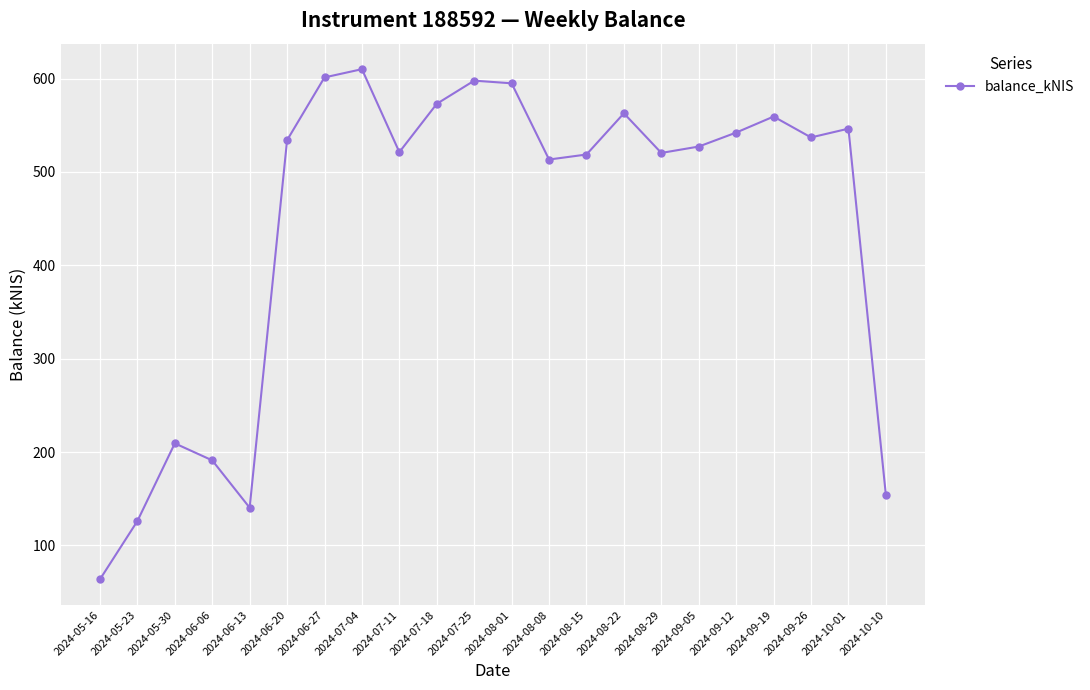

What is the label of the 1st point from the right?

2024-10-10